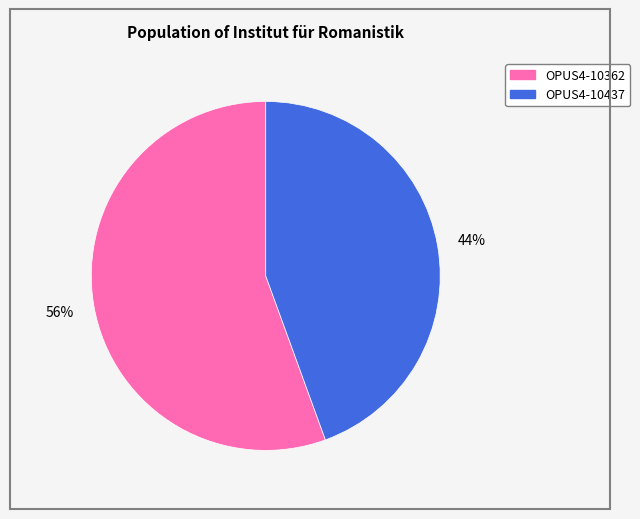

To the nearest percent, what is the average slice percentage?

50%